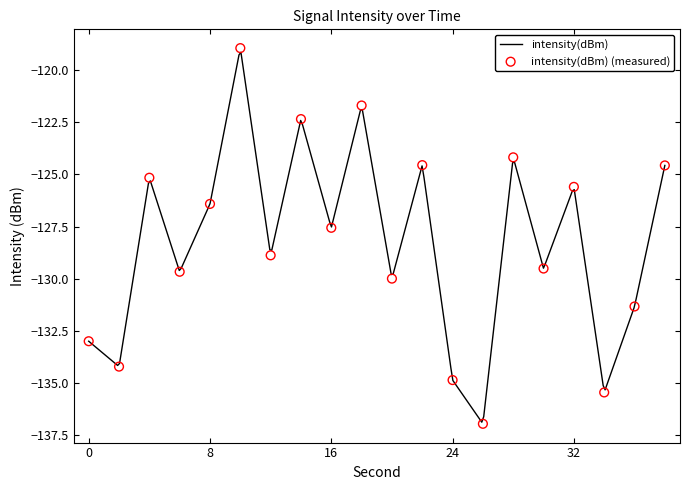

Between 16 and 38, which is larger?

38